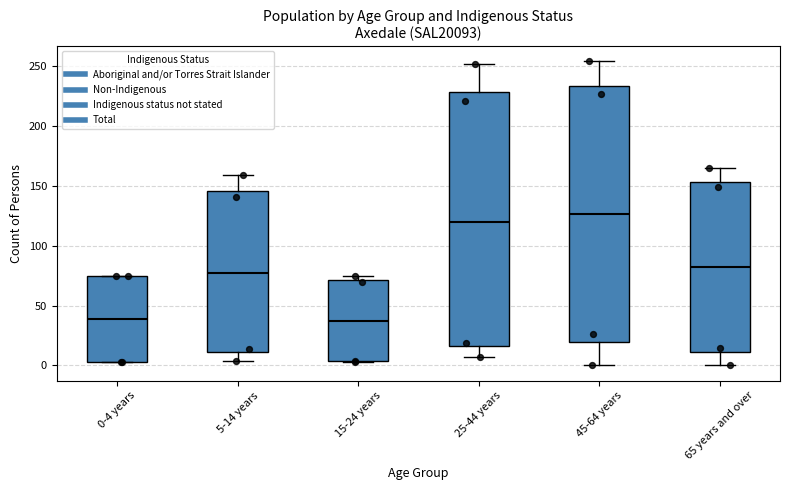

Reading left to right, read every box against the y-axis: the position of its median line, the range the box covers, and the ends of its whiskers. The values are not printed on the chart, so give them approximately, as read against the axis.

0-4 years: median 40, box 5 to 75, whiskers 5 to 75
5-14 years: median 80, box 10 to 145, whiskers 5 to 160
15-24 years: median 35, box 5 to 70, whiskers 5 to 75
25-44 years: median 120, box 15 to 230, whiskers 5 to 250
45-64 years: median 125, box 20 to 235, whiskers 0 to 255
65 years and over: median 80, box 10 to 155, whiskers 0 to 165